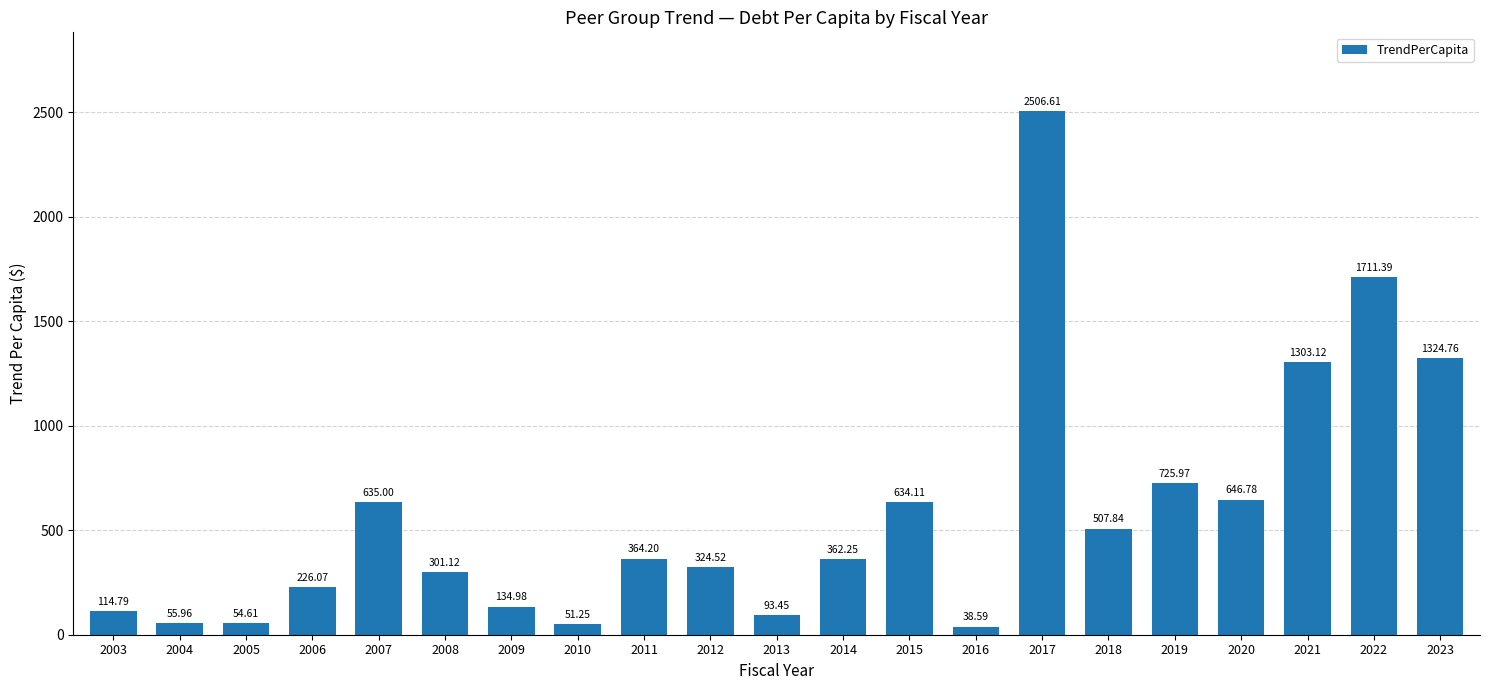

Approximately how many times larger is the value at 2008 compared to 2016?

7.8